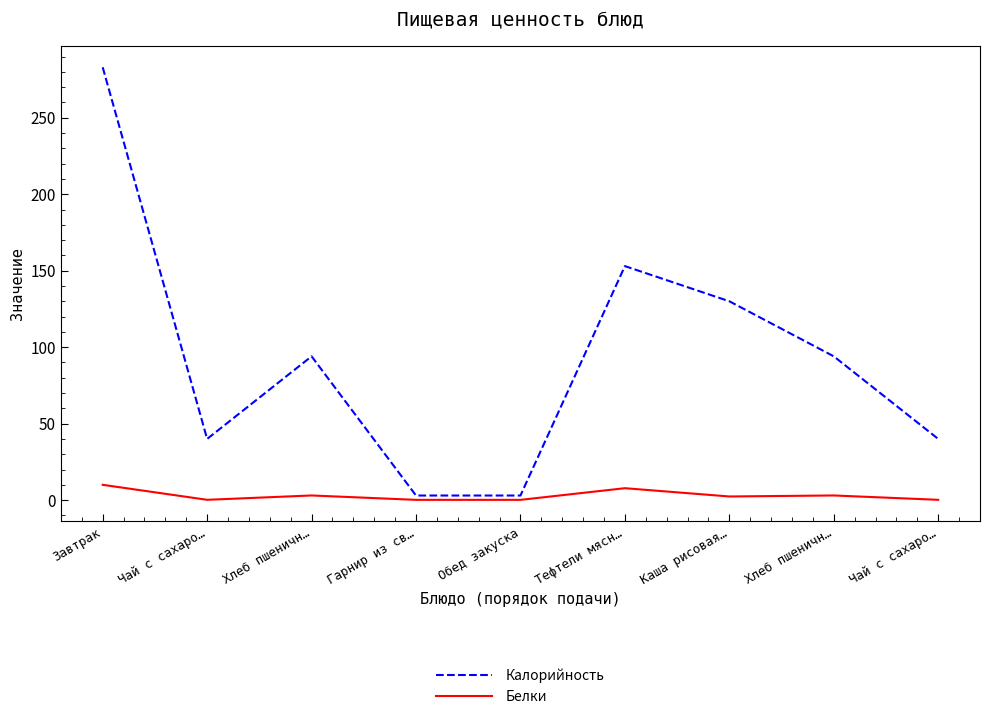

What is the label of the 2nd point from the left?

Чай с сахаро…